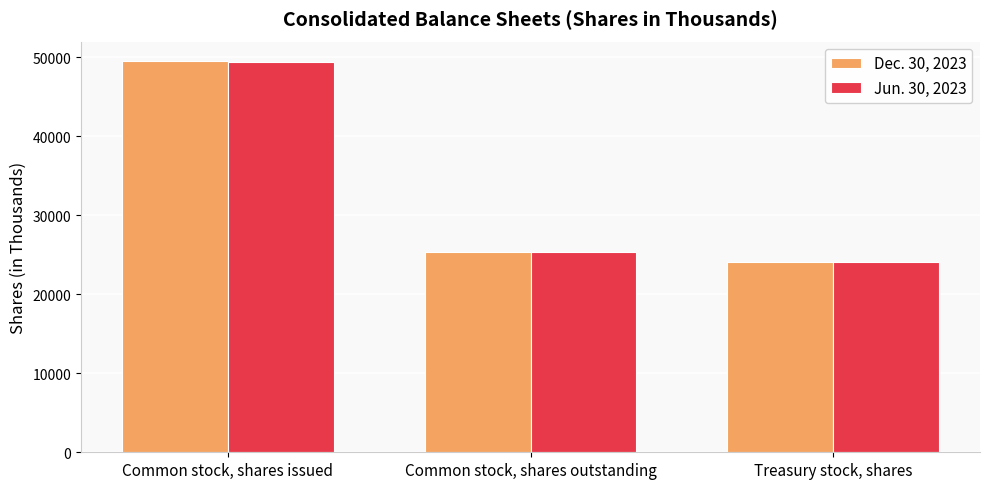

What is the difference between the maximum and second lowest values in the Jun. 30, 2023 series?

24070